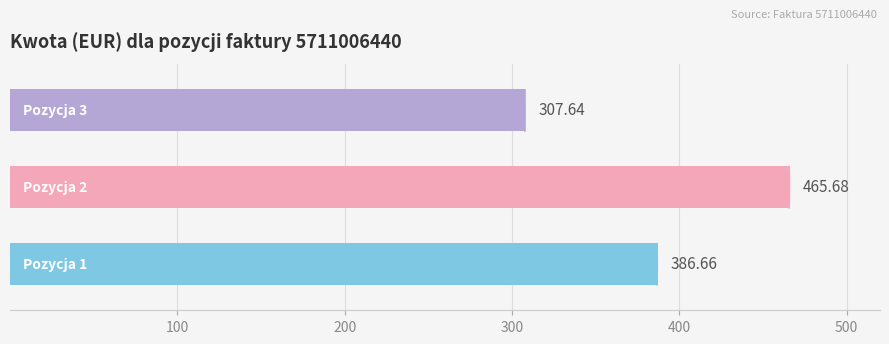

Are the bars grouped side by side (vs. stacked)?

No